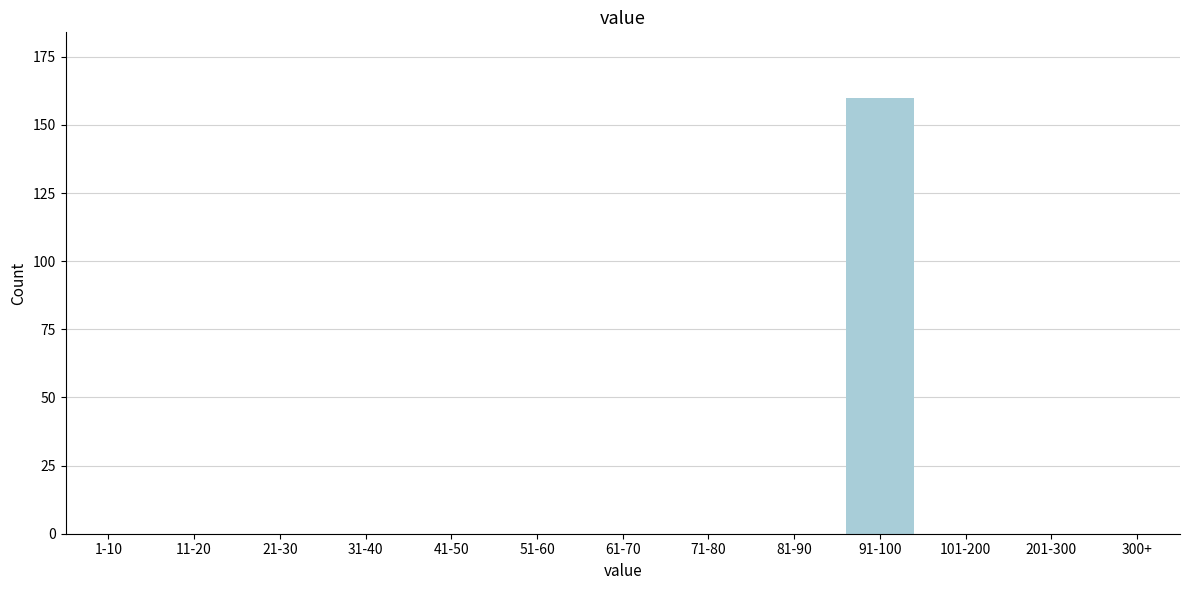

Reading left to right, list all the values displayed in this chart.

1-10=0	11-20=0	21-30=0	31-40=0	41-50=0	51-60=0	61-70=0	71-80=0	81-90=0	91-100=160	101-200=0	201-300=0	300+=0